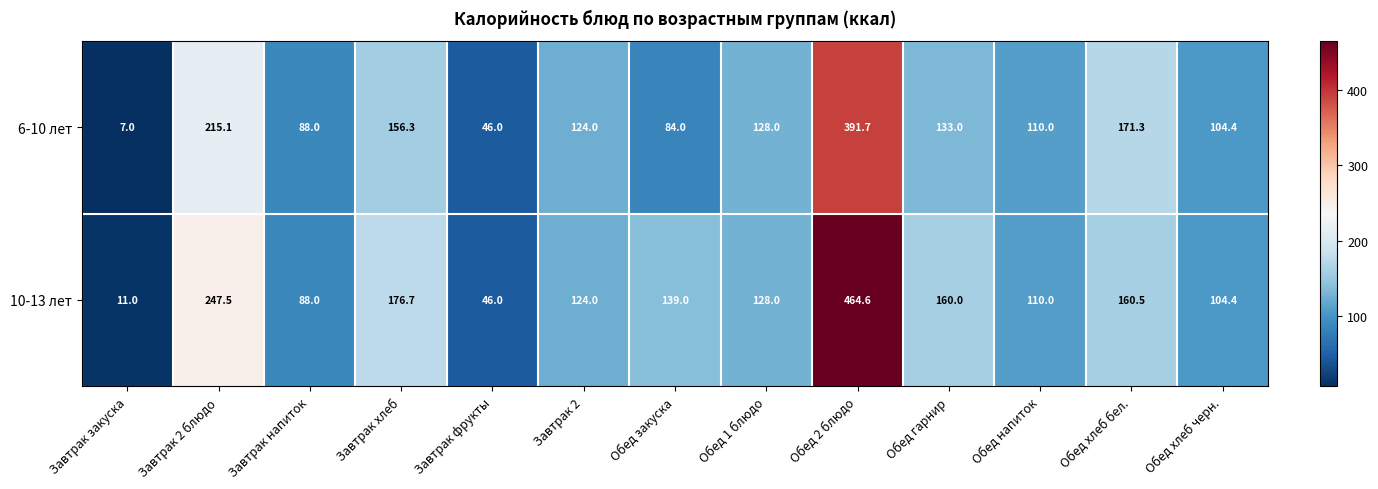

Rank the series by their average value, from highest to lowest.

10-13 лет, 6-10 лет